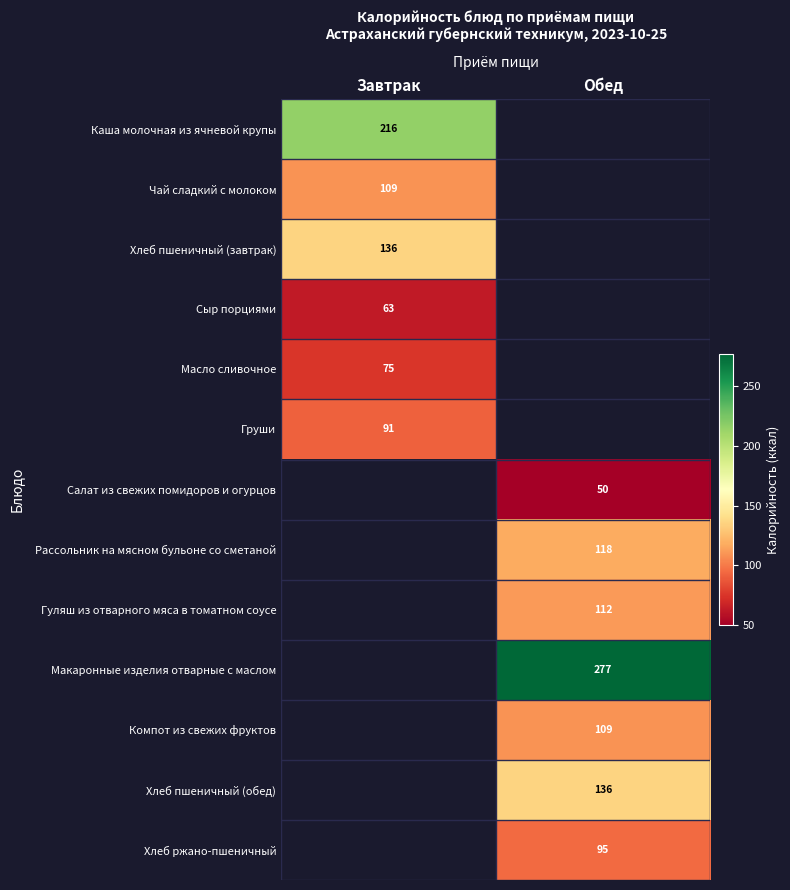

Count the number of categories in the chart.

2